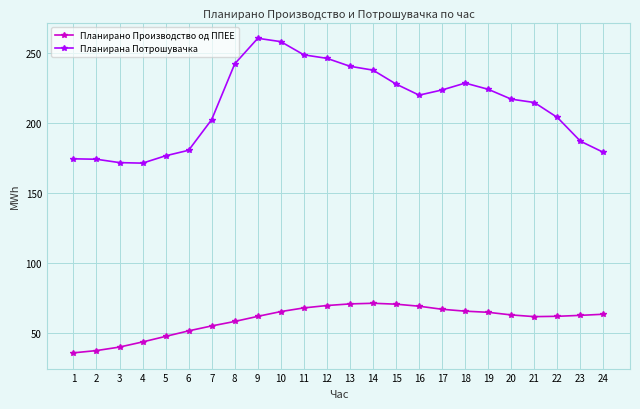

Does the chart display data point markers on the line(s)?

Yes